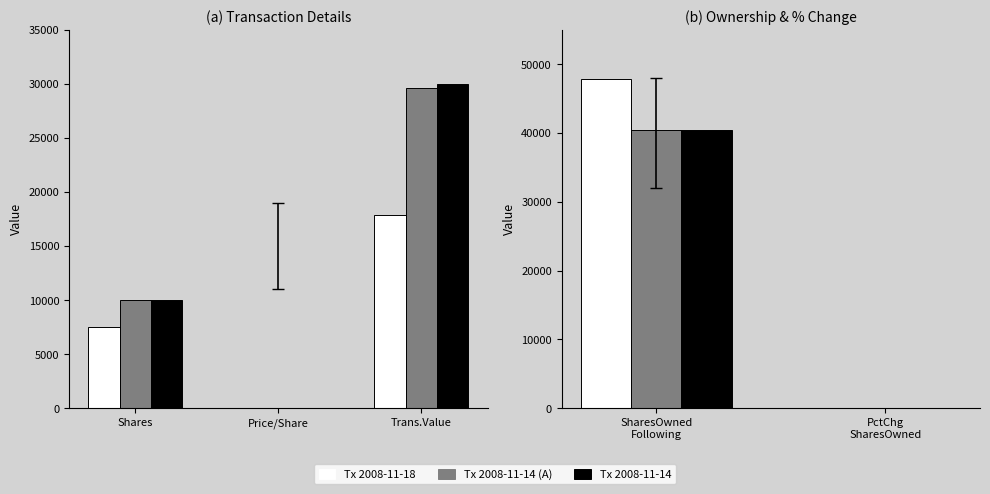

The value of Transaction 1 (2008-11-18) at PctChg SharesOwned is 33. True or false?

False